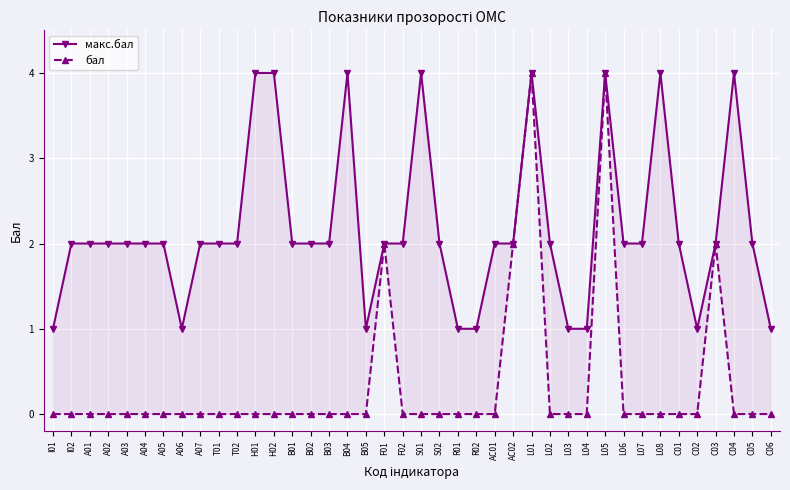

The value of макс.бал at S02 is 3. True or false?

False